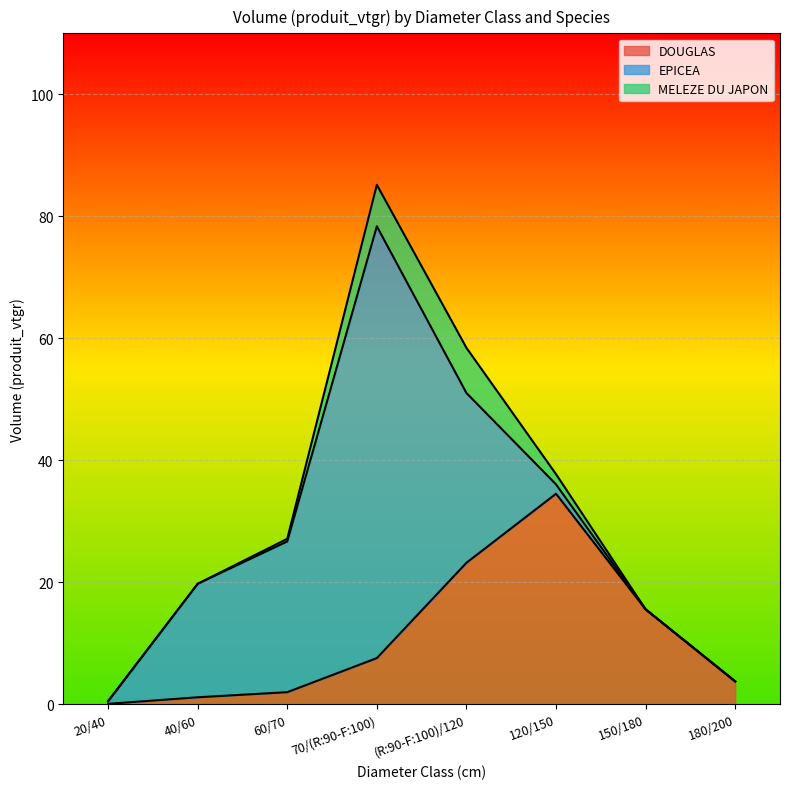

Reading left to right, transcribe all the data shown in this chart.

DOUGLAS: 20/40=0.1	40/60=1.2	60/70=2.0	70/(R:90-F:100)=7.6	(R:90-F:100)/120=23.2	120/150=34.5	150/180=15.6	180/200=3.8
EPICEA: 20/40=0.4	40/60=18.6	60/70=24.7	70/(R:90-F:100)=70.8	(R:90-F:100)/120=27.8	120/150=1.5	150/180=0.0	180/200=0.0
MELEZE DU JAPON: 20/40=0.1	40/60=0.0	60/70=0.4	70/(R:90-F:100)=6.8	(R:90-F:100)/120=7.4	120/150=1.7	150/180=0.0	180/200=0.0